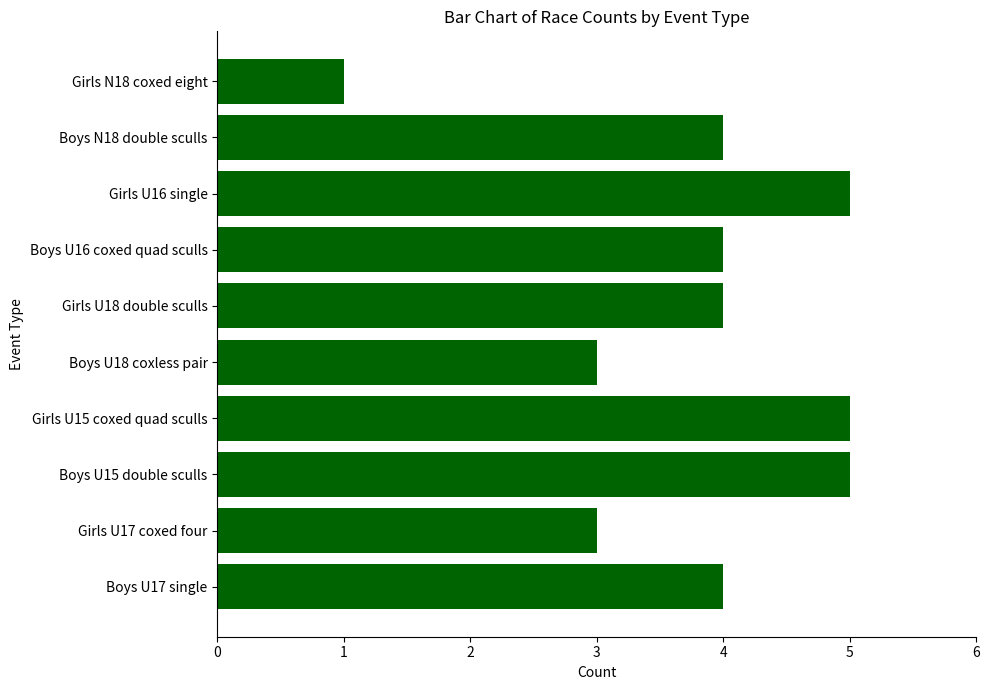

Reading bottom to top, list all the values displayed in this chart.

4	3	5	5	3	4	4	5	4	1